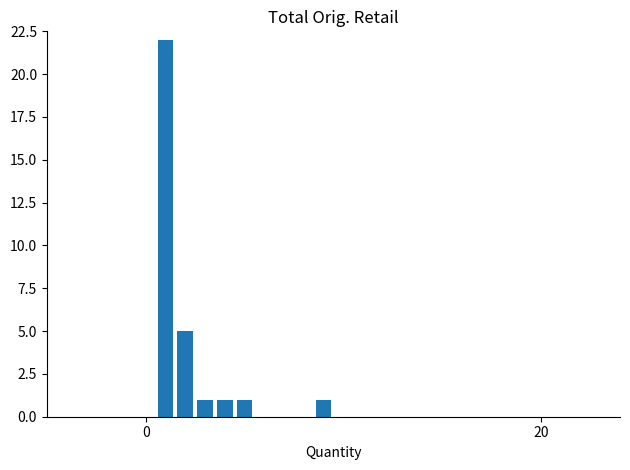

What is the maximum value shown in the chart?

22